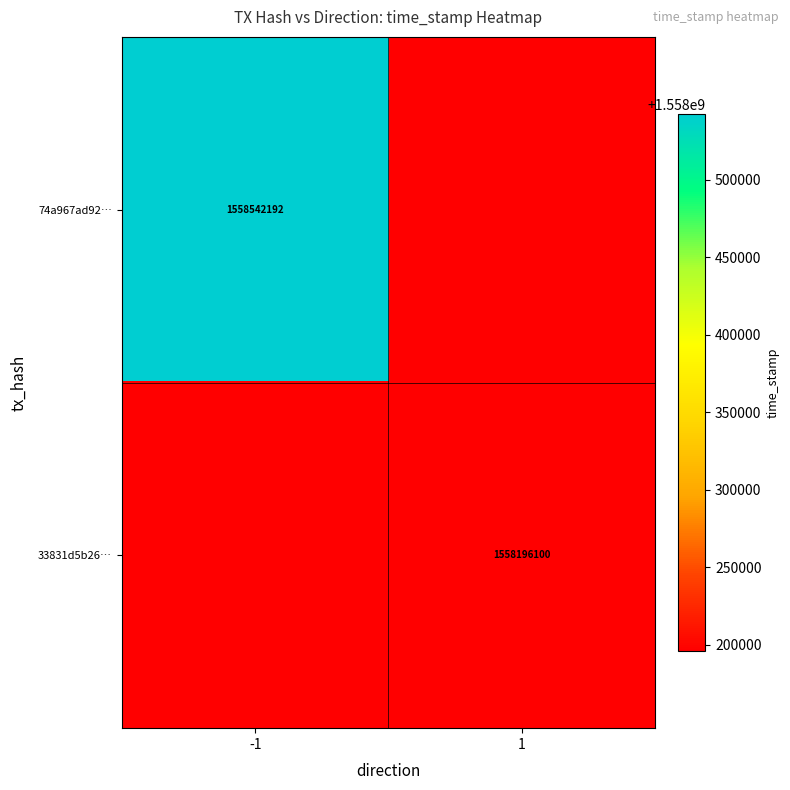

The 74a967ad92… series shows 1558542192 at -1. True or false?

True